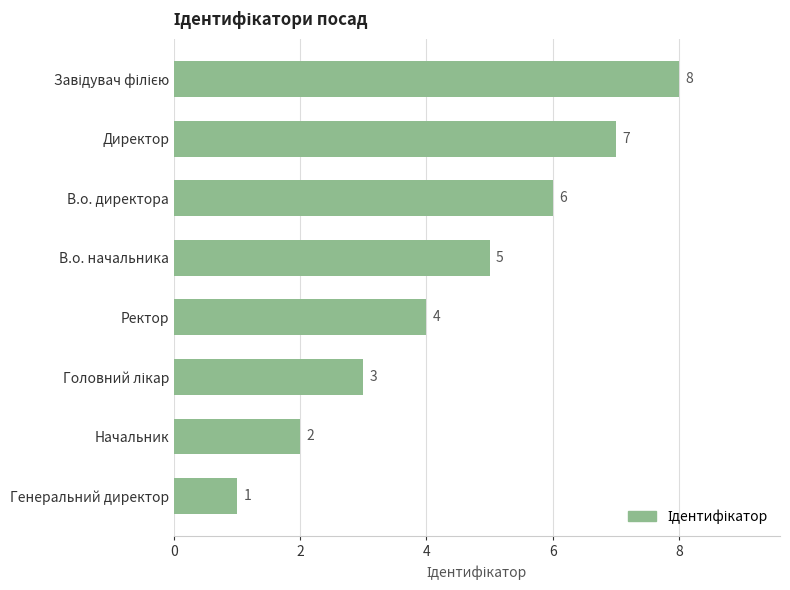

Are the bars grouped side by side (vs. stacked)?

No